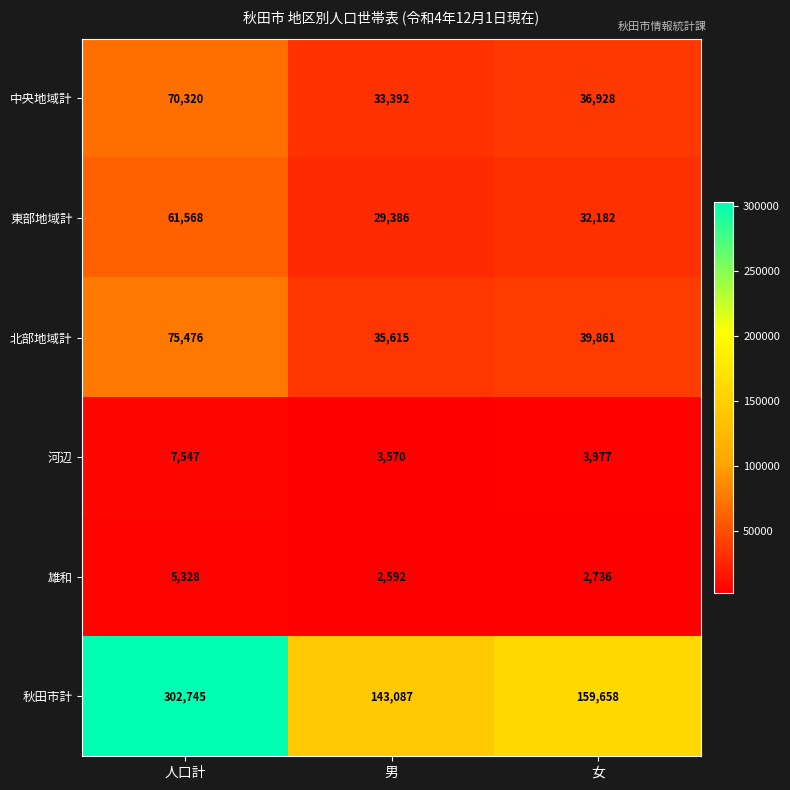

Count the number of categories in the chart.

3